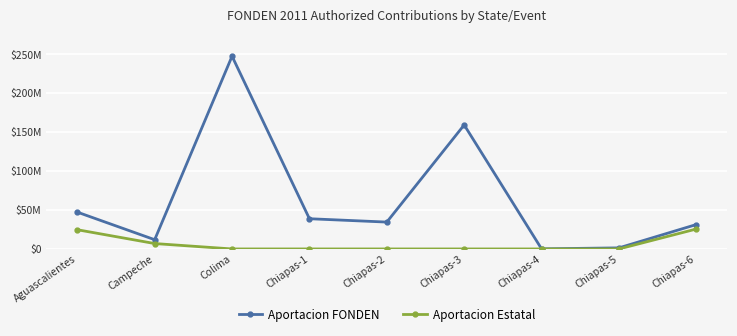

Does the chart have visible grid lines?

Yes